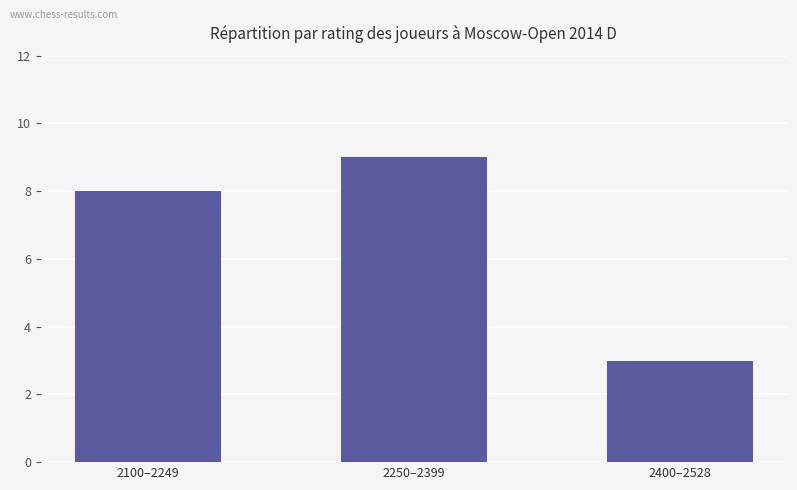

How many bars are there in total?

3